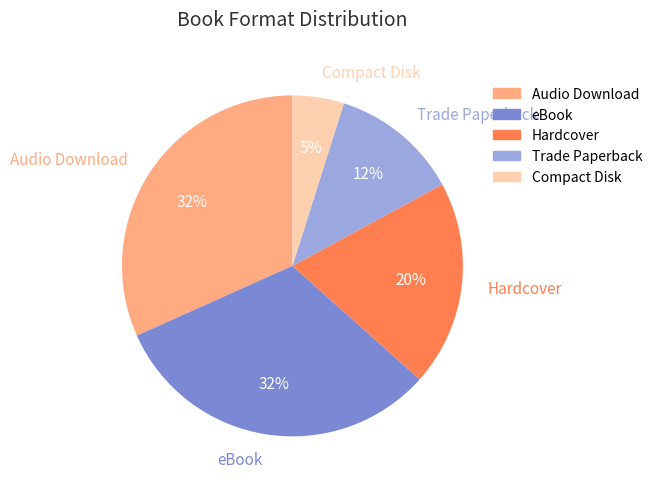

Is the sum of Compact Disk and Audio Download greater than half?

No